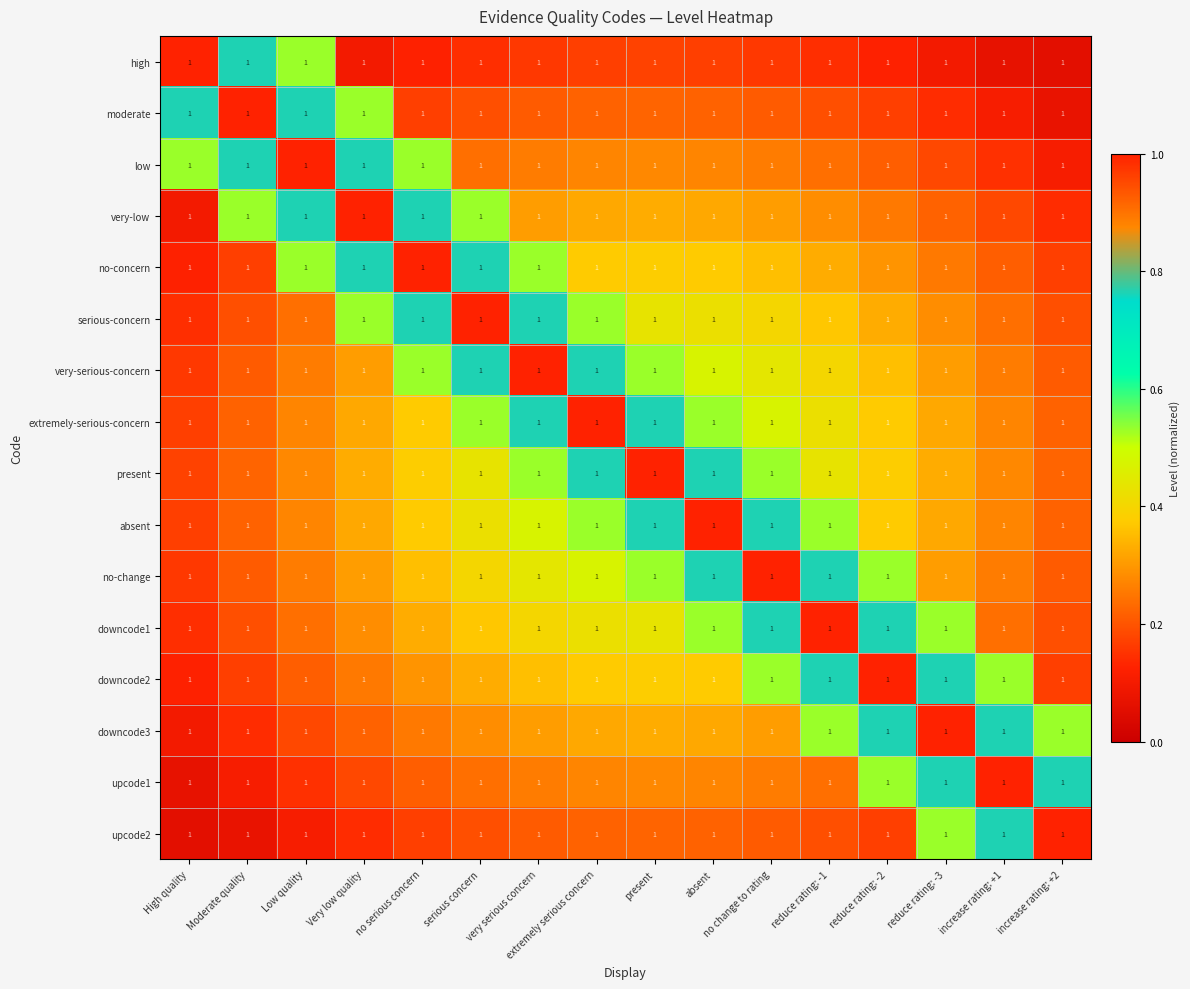

What is the approximate value of no-change at Very low quality?

0.3